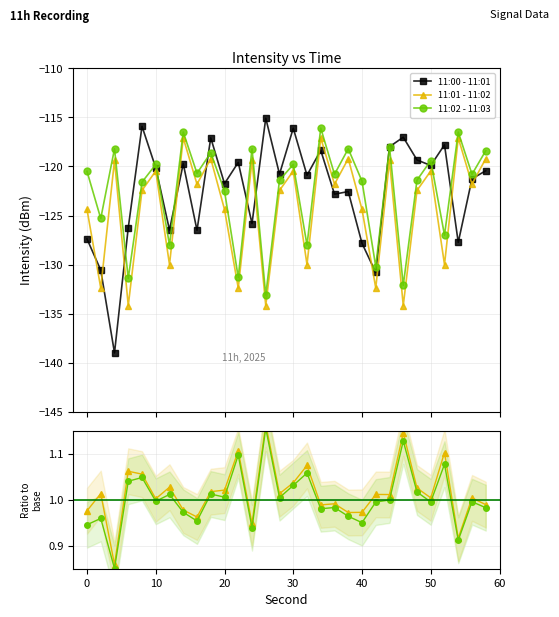

What are all the series names shown in the legend?

11:00 - 11:01, 11:01 - 11:02, 11:02 - 11:03